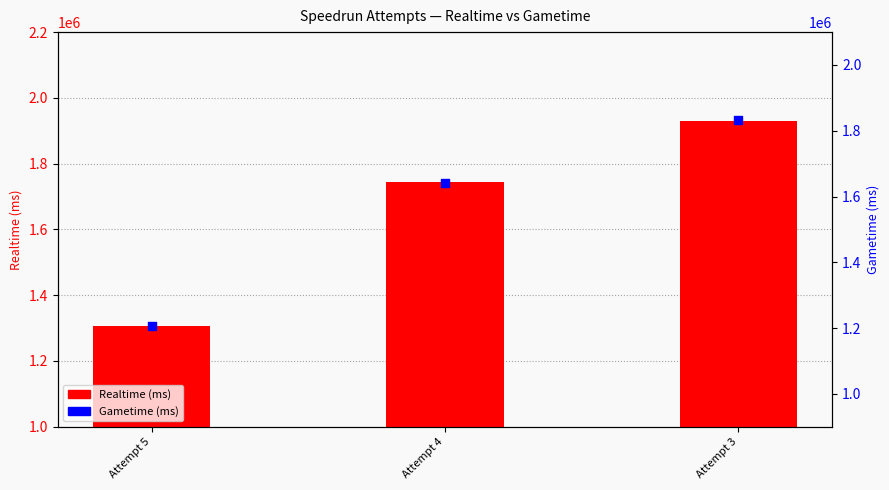

Which series has the largest total across all categories?

Realtime (ms)